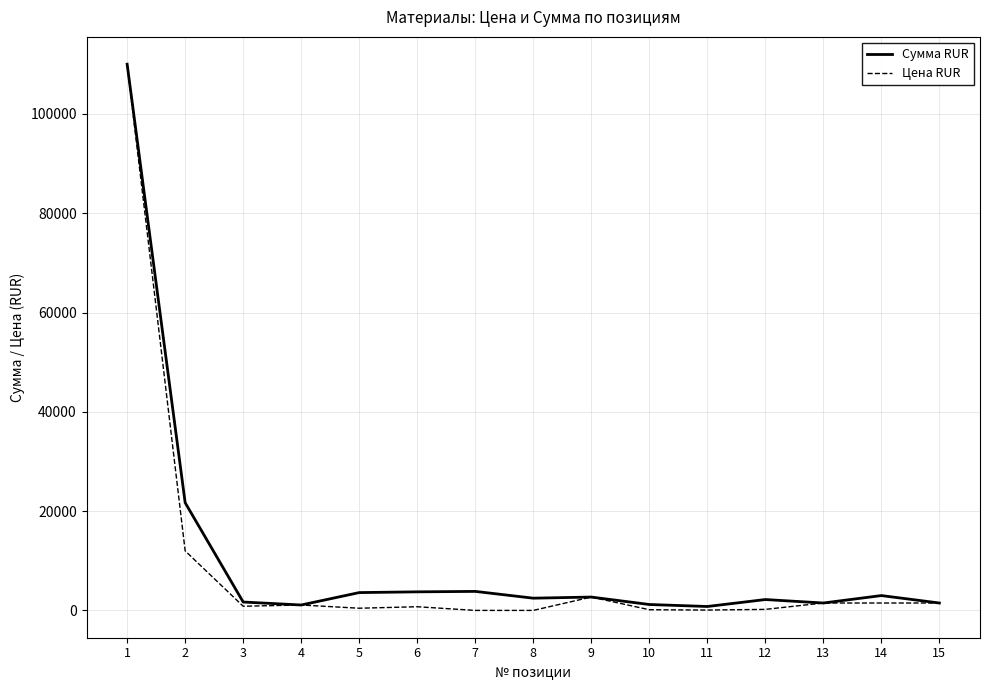

Which series changed the most between 1 and 7?

Цена RUR